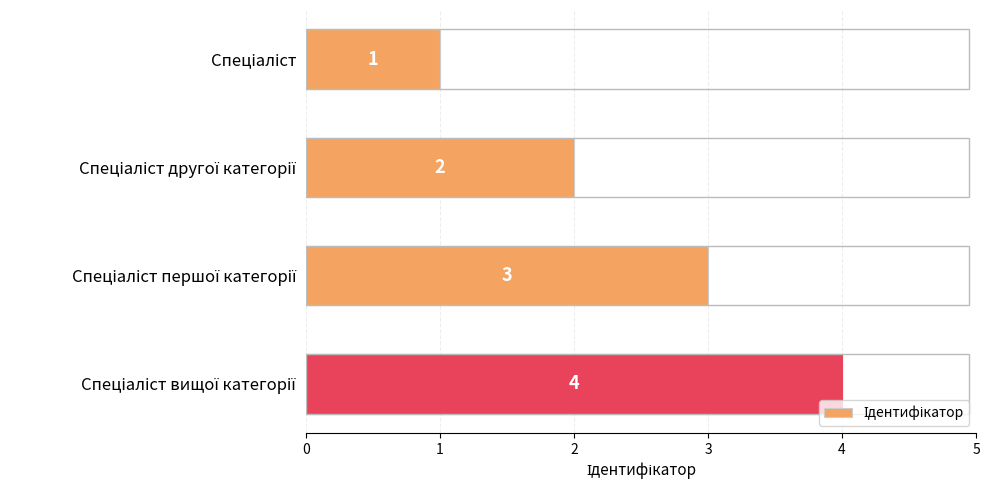

Count the values in the range 2 to 4.

3